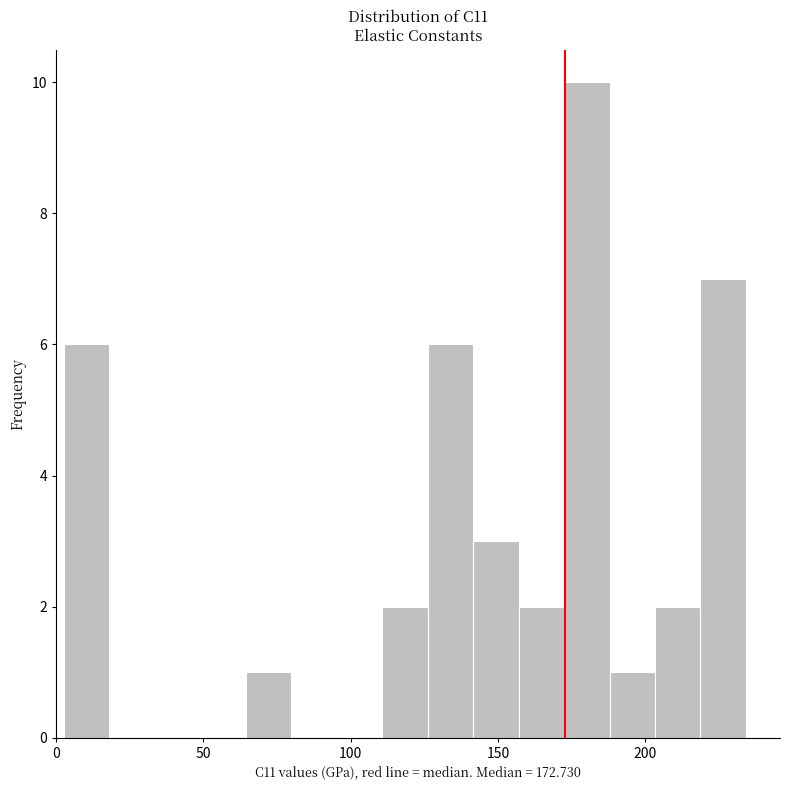

Around what value on the x-axis is the tallest bar? Give the approximate position of its centre, as read against the axis.

180